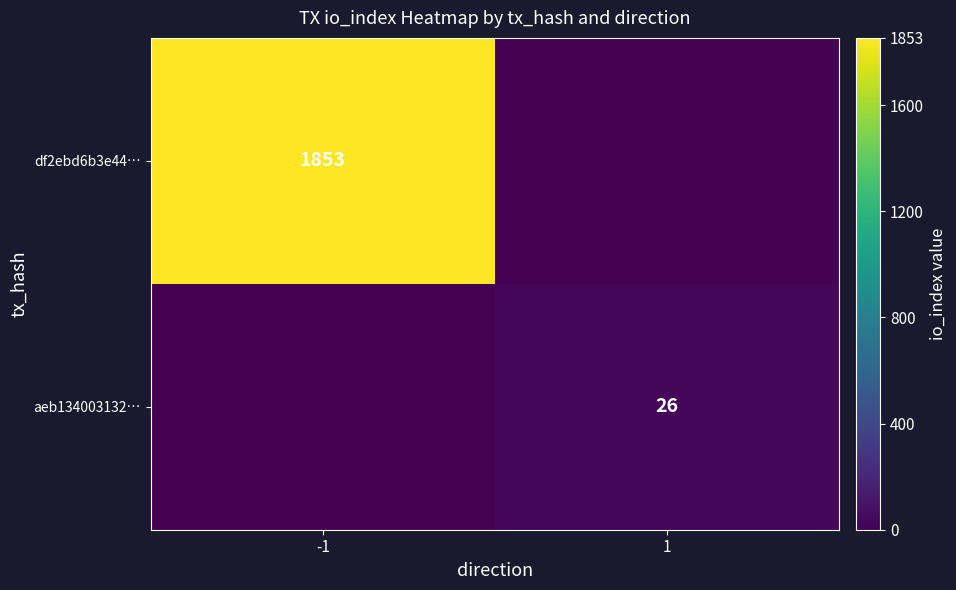

What is the greatest value displayed?

1853